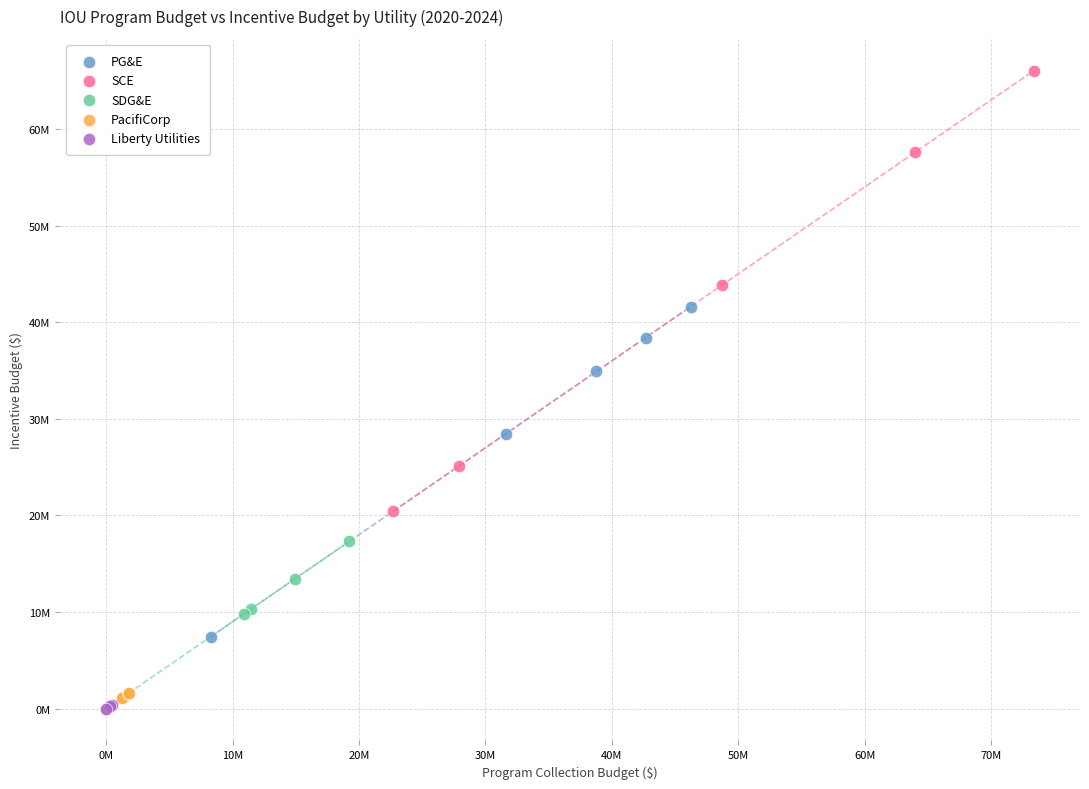

What are all the series names shown in the legend?

PG&E, SCE, SDG&E, PacifiCorp, Liberty Utilities